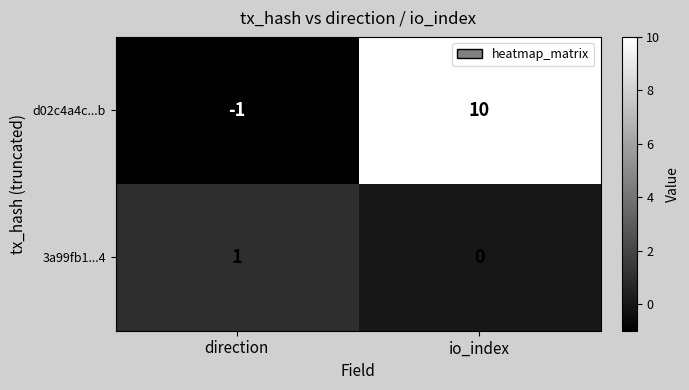

How many values in 3a99fb1...4 are above zero?

1